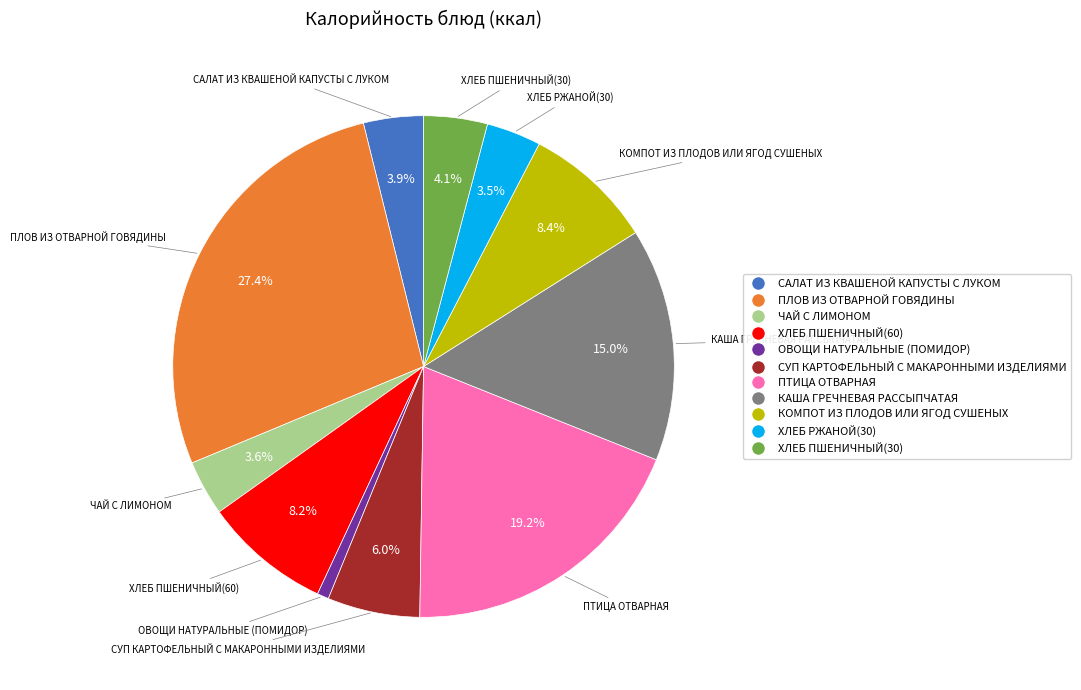

Count the number of slices in the pie.

11